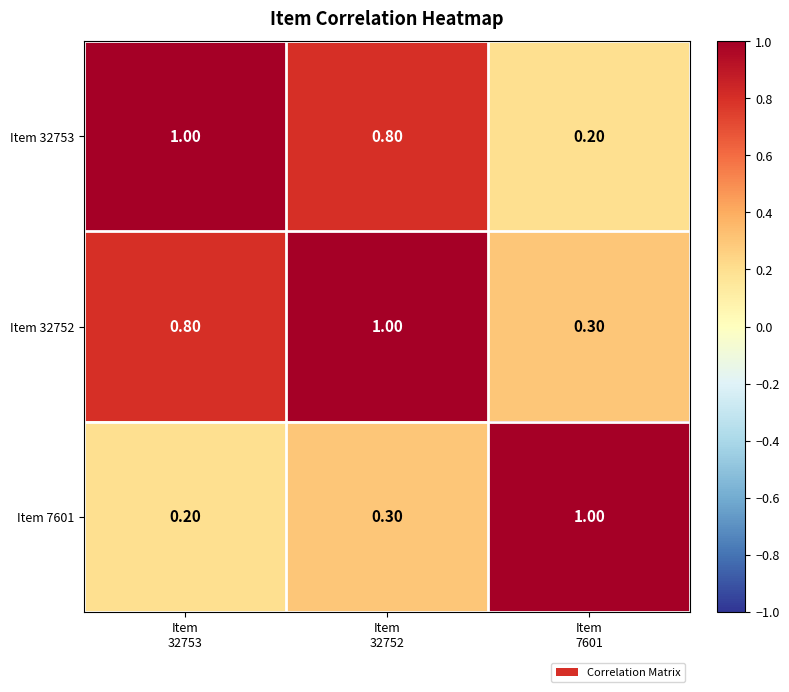

Rank the series by their average value, from highest to lowest.

Item 32752, Item 32753, Item 7601